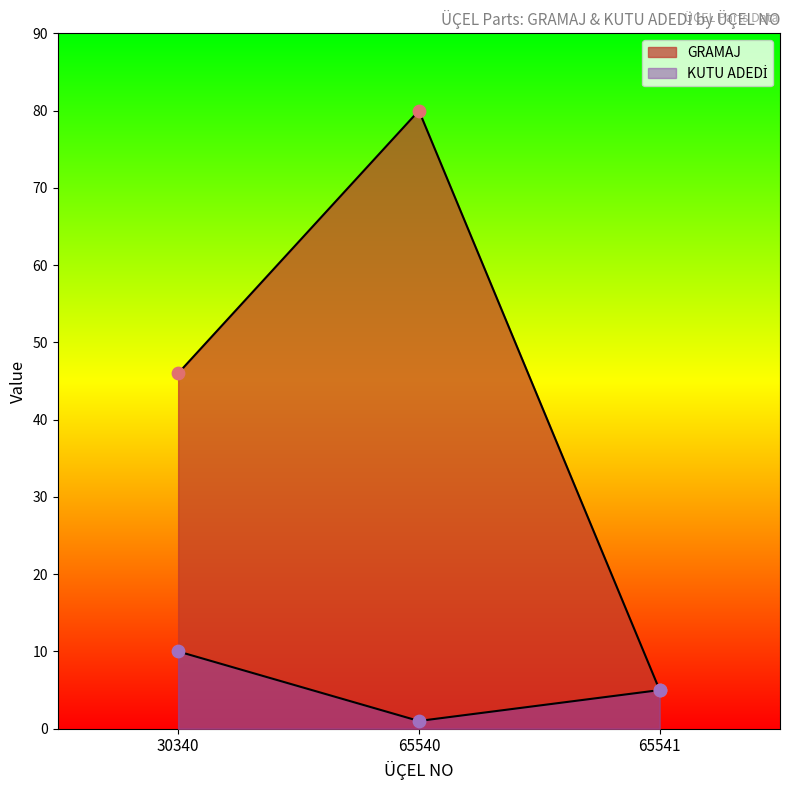

What is the total value across all series at 65541?

10